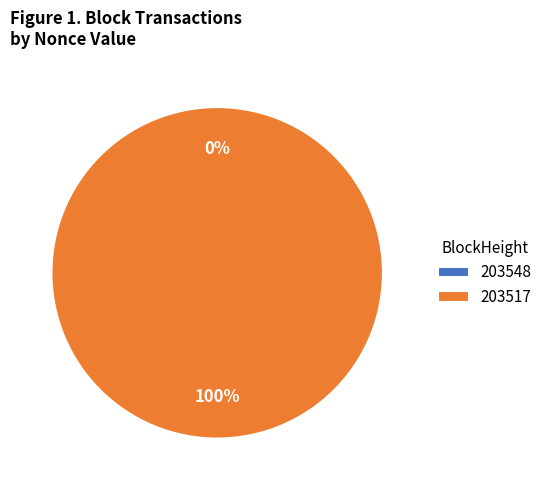

What is the smallest slice in the pie chart?

203548